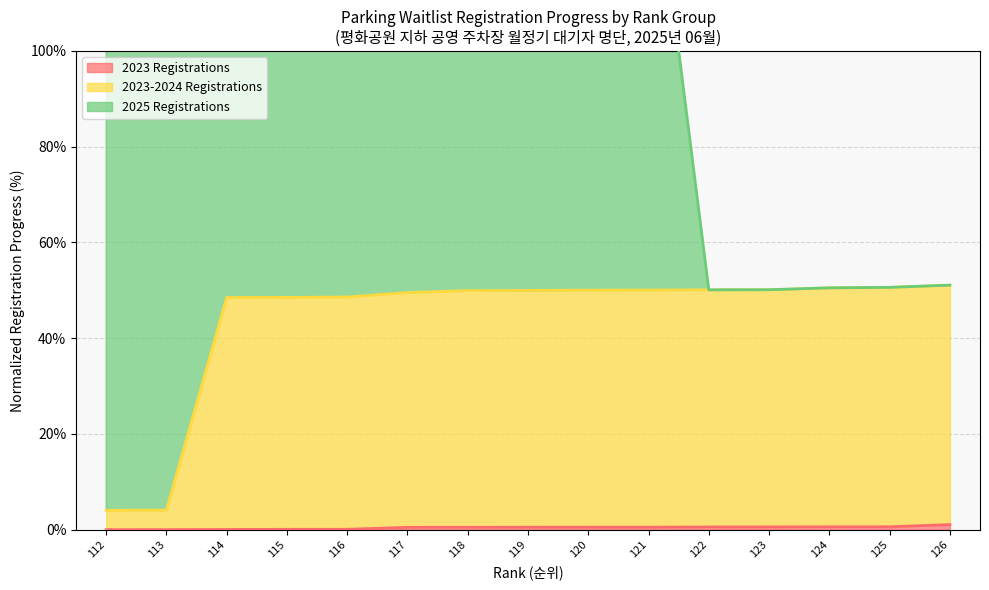

True or false: 2023 Registrations has more than 1 interior local peaks.

False